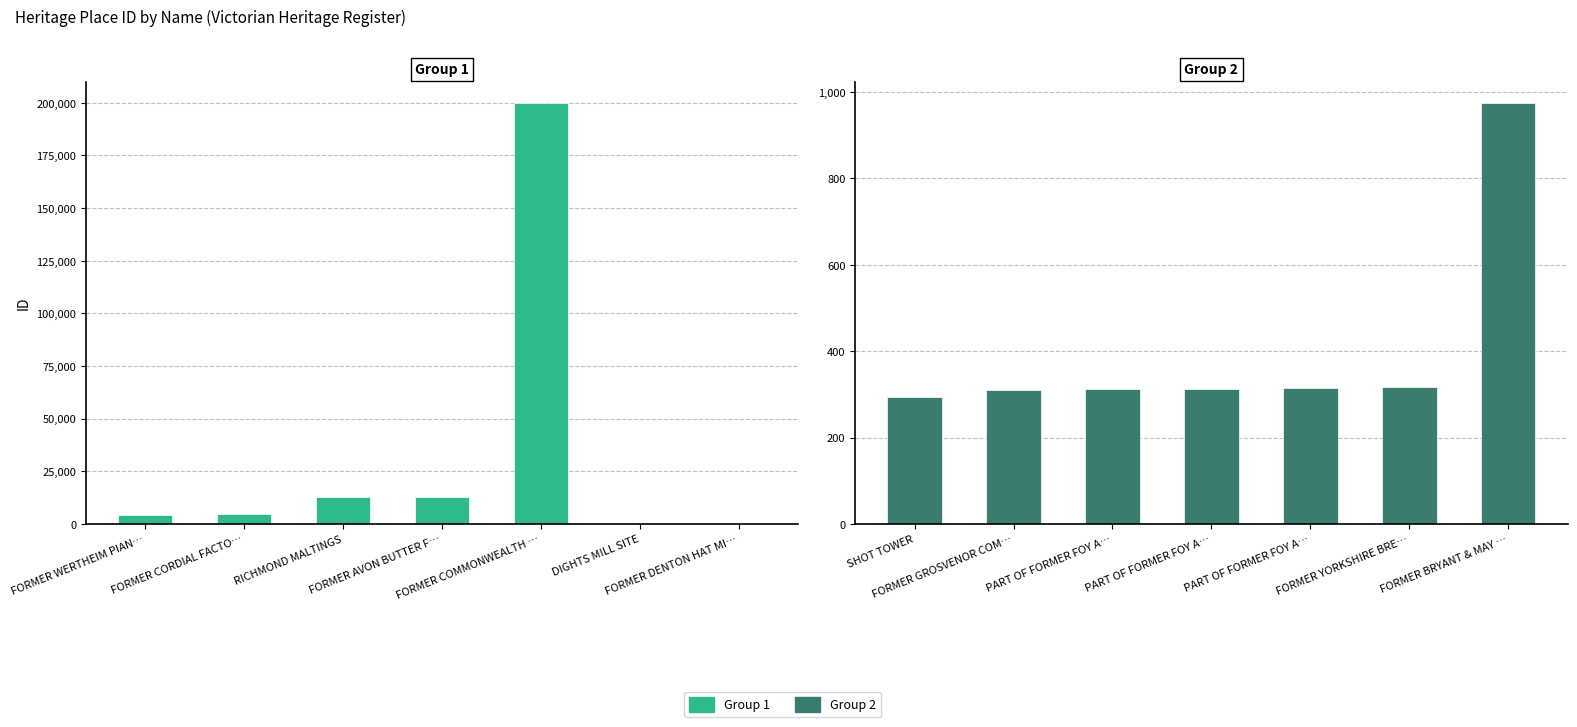

How many bars are there in total?

14